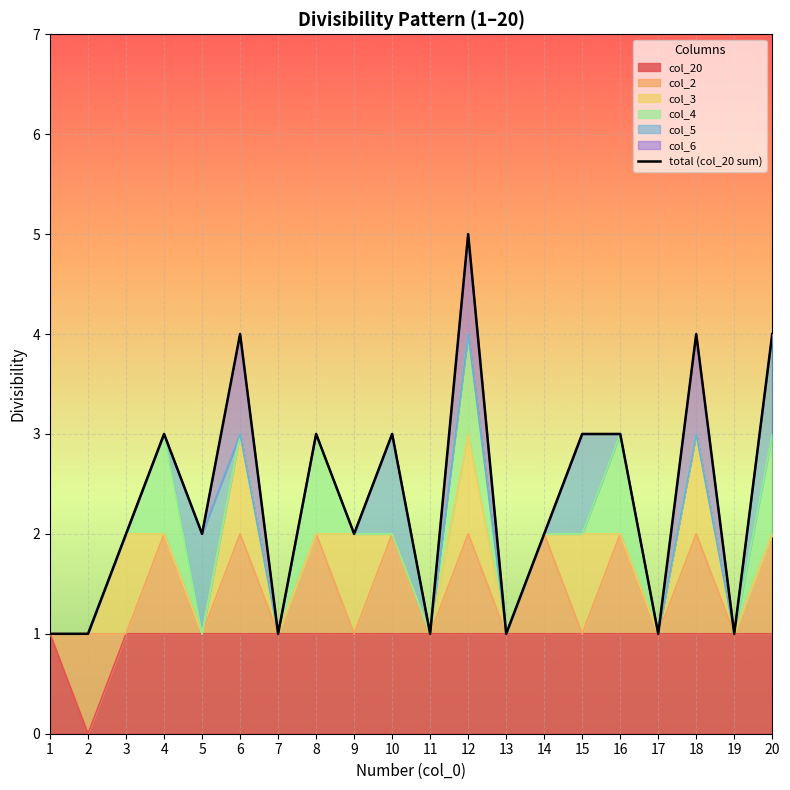

The chart shows a value of 3 at 3. True or false?

False